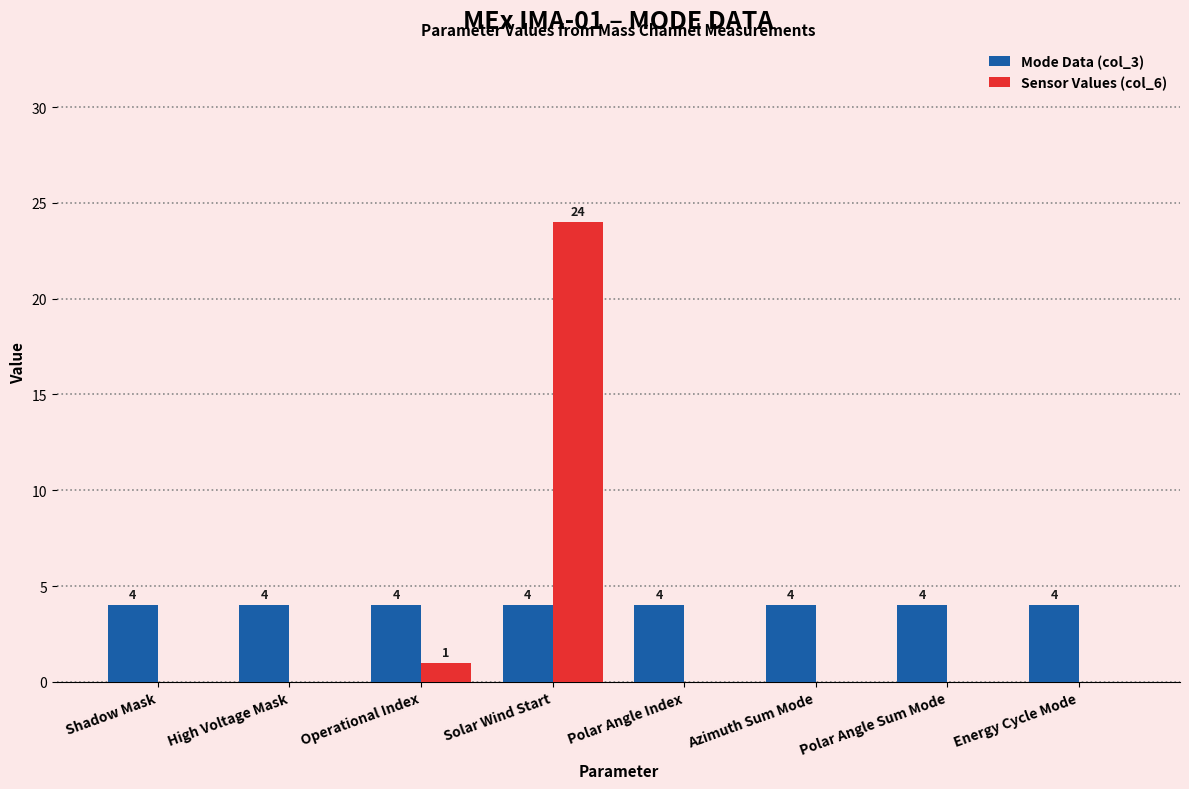

Reading left to right, extract all data points from this chart.

Mode Data (col_3): 4	4	4	4	4	4	4	4
Sensor Values (col_6): 0	0	1	24	0	0	0	0